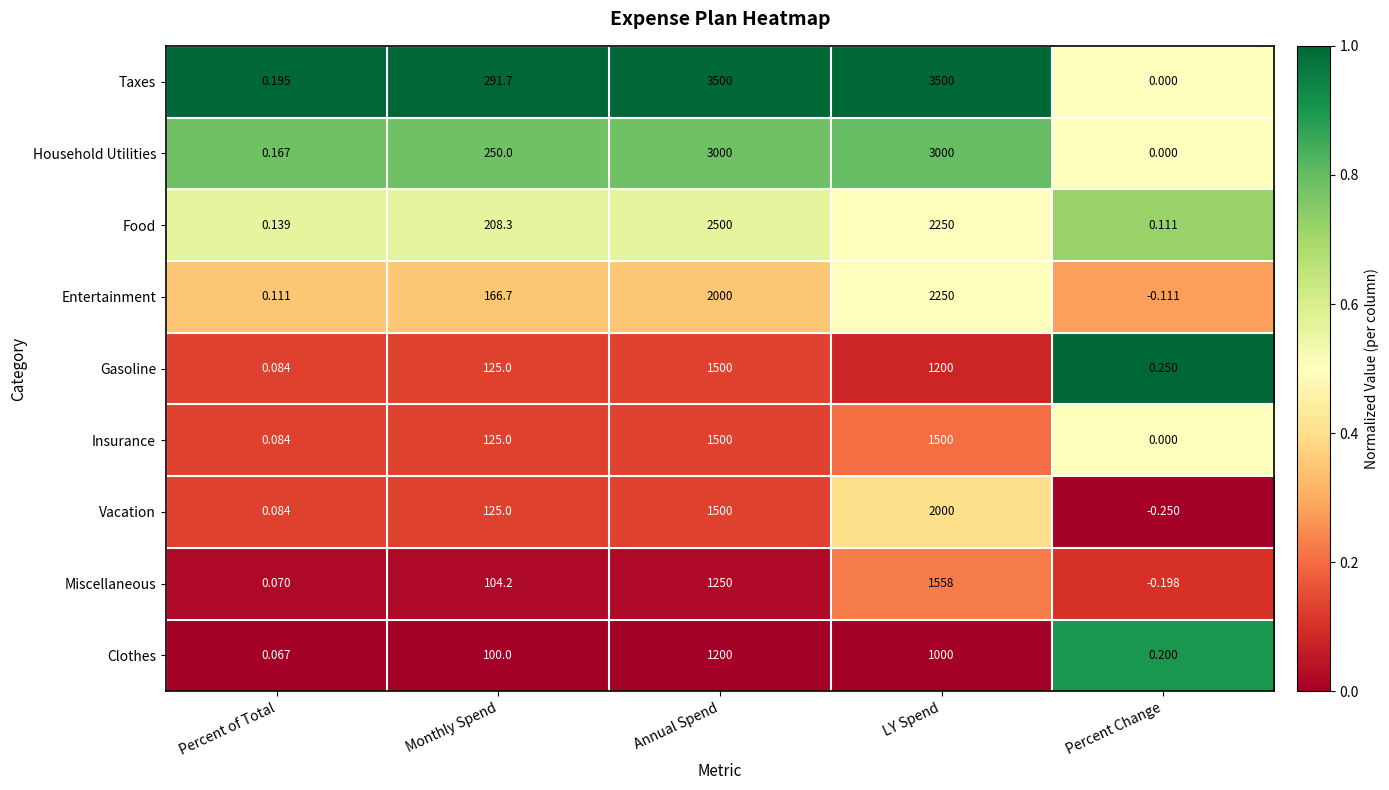

List the labels in order of Gasoline value, smallest first.

Percent of Total, Percent Change, Monthly Spend, LY Spend, Annual Spend